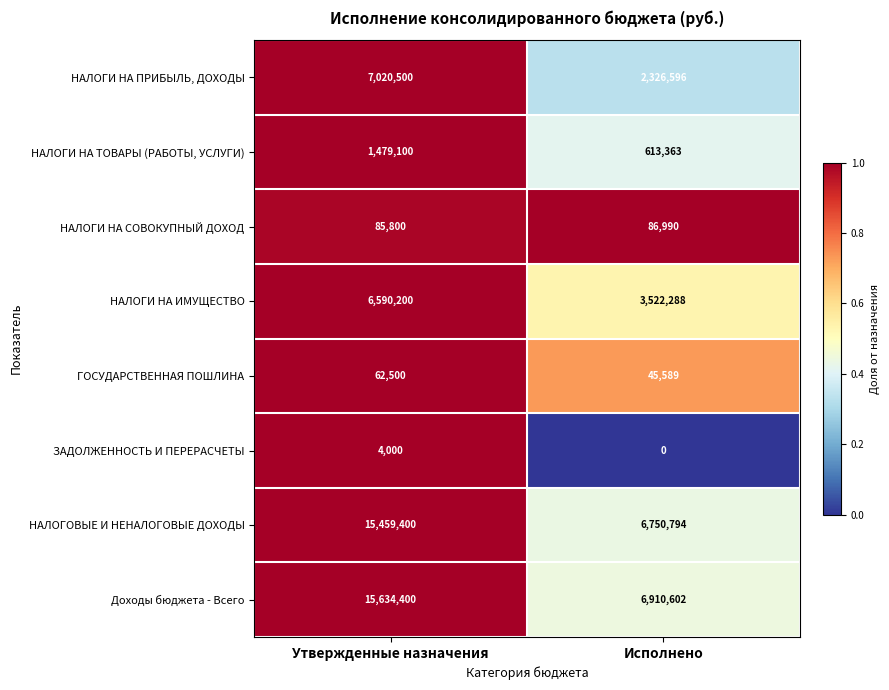

What is the difference between the highest and lowest values at Исполнено?

6910602